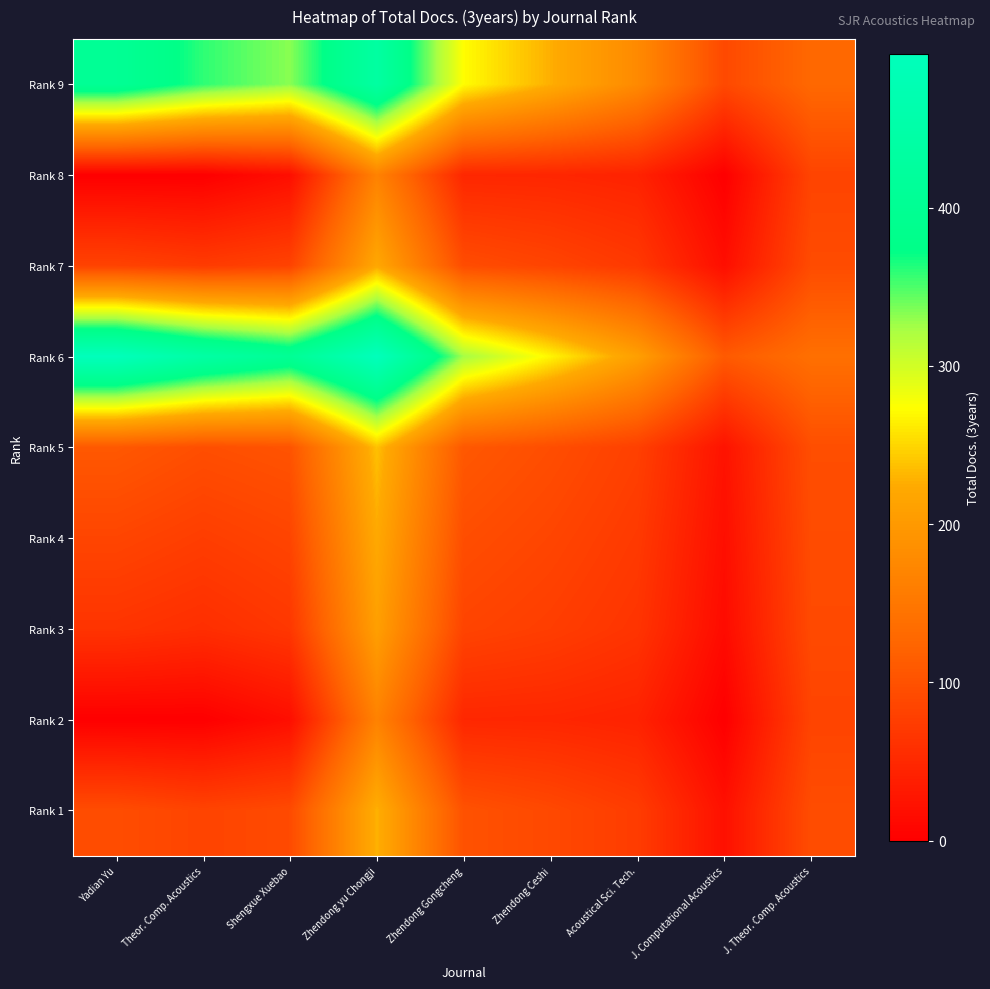

What is the difference between the highest and lowest values at Acoustical Sci. Tech.?

165.7